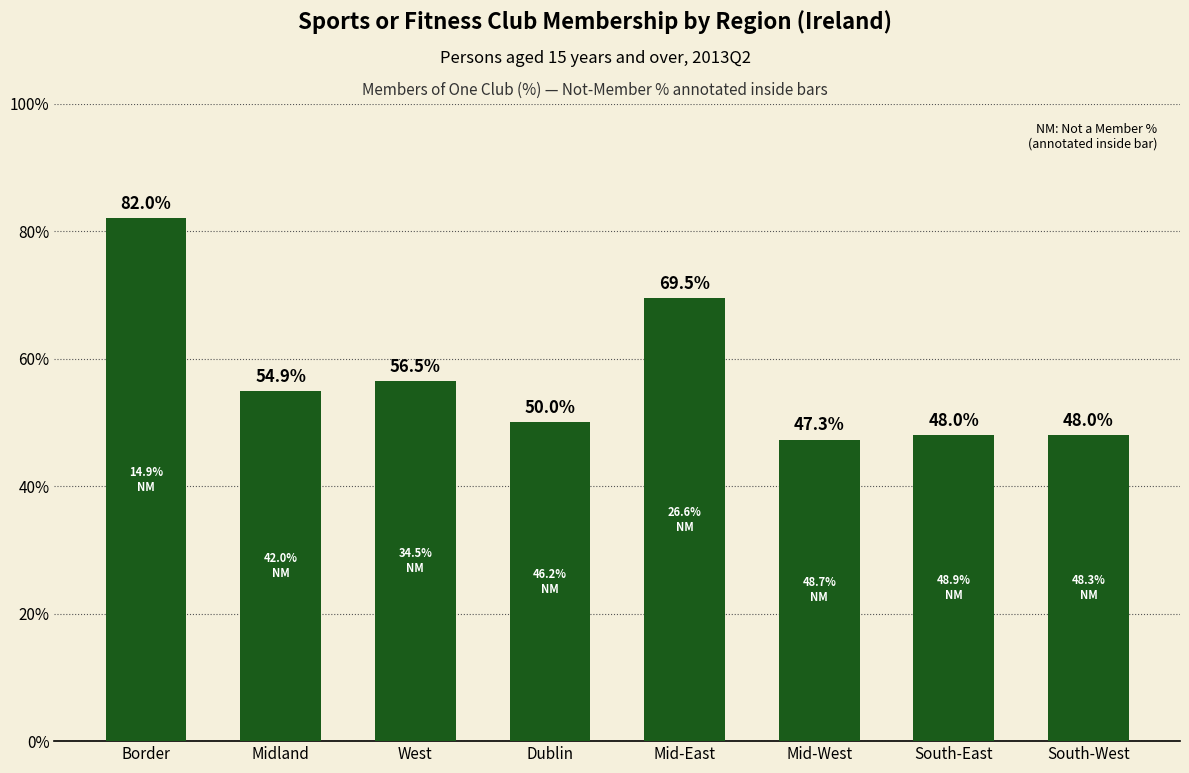

How many data points does each series have?

8